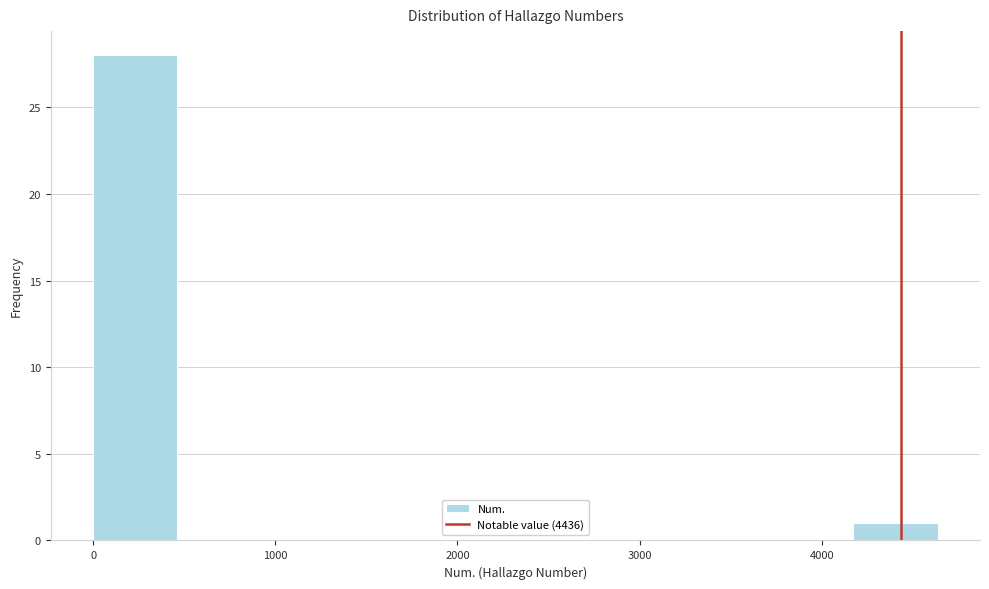

Which range on the x-axis has the tallest bar?

0 to 500